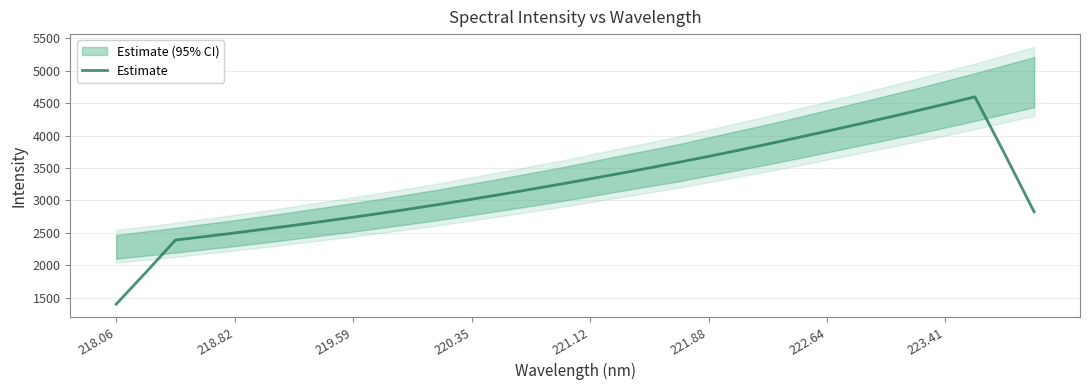

What is the sum of all values?

104031.9